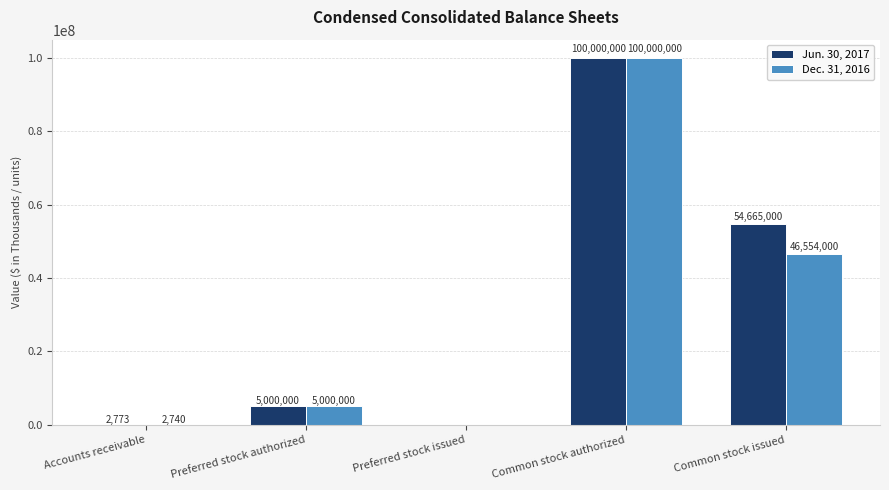

What is the maximum value shown in the chart?

100000000